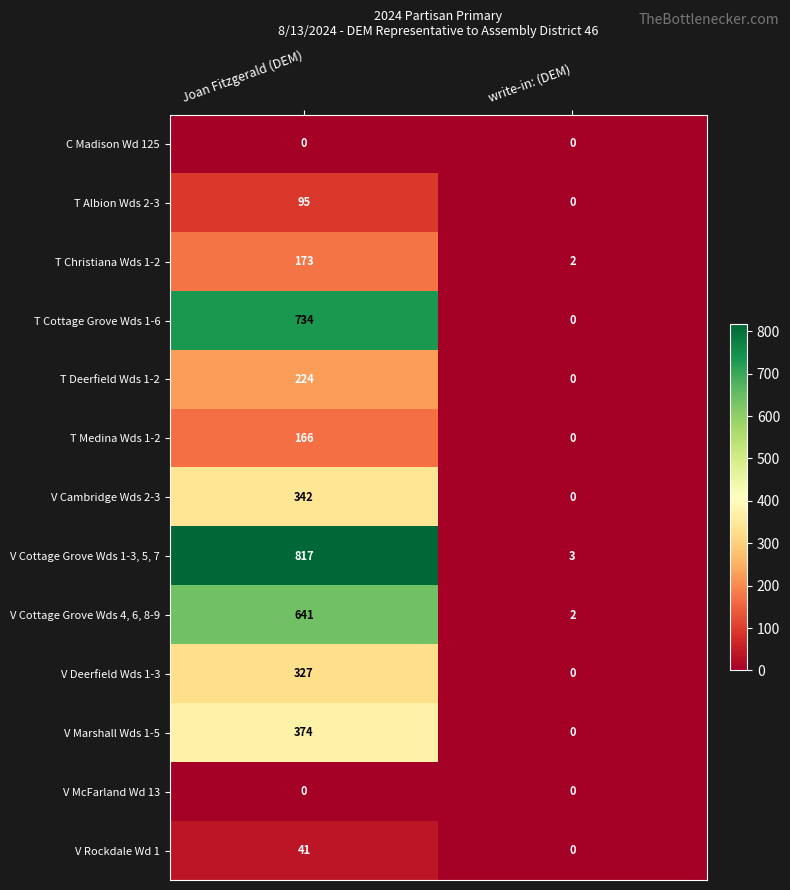

Reading right to left, list all the values displayed in this chart.

C Madison Wd 125: write-in: (DEM)=0	Joan Fitzgerald (DEM)=0
T Albion Wds 2-3: write-in: (DEM)=0	Joan Fitzgerald (DEM)=95
T Christiana Wds 1-2: write-in: (DEM)=2	Joan Fitzgerald (DEM)=173
T Cottage Grove Wds 1-6: write-in: (DEM)=0	Joan Fitzgerald (DEM)=734
T Deerfield Wds 1-2: write-in: (DEM)=0	Joan Fitzgerald (DEM)=224
T Medina Wds 1-2: write-in: (DEM)=0	Joan Fitzgerald (DEM)=166
V Cambridge Wds 2-3: write-in: (DEM)=0	Joan Fitzgerald (DEM)=342
V Cottage Grove Wds 1-3, 5, 7: write-in: (DEM)=3	Joan Fitzgerald (DEM)=817
V Cottage Grove Wds 4, 6, 8-9: write-in: (DEM)=2	Joan Fitzgerald (DEM)=641
V Deerfield Wds 1-3: write-in: (DEM)=0	Joan Fitzgerald (DEM)=327
V Marshall Wds 1-5: write-in: (DEM)=0	Joan Fitzgerald (DEM)=374
V McFarland Wd 13: write-in: (DEM)=0	Joan Fitzgerald (DEM)=0
V Rockdale Wd 1: write-in: (DEM)=0	Joan Fitzgerald (DEM)=41